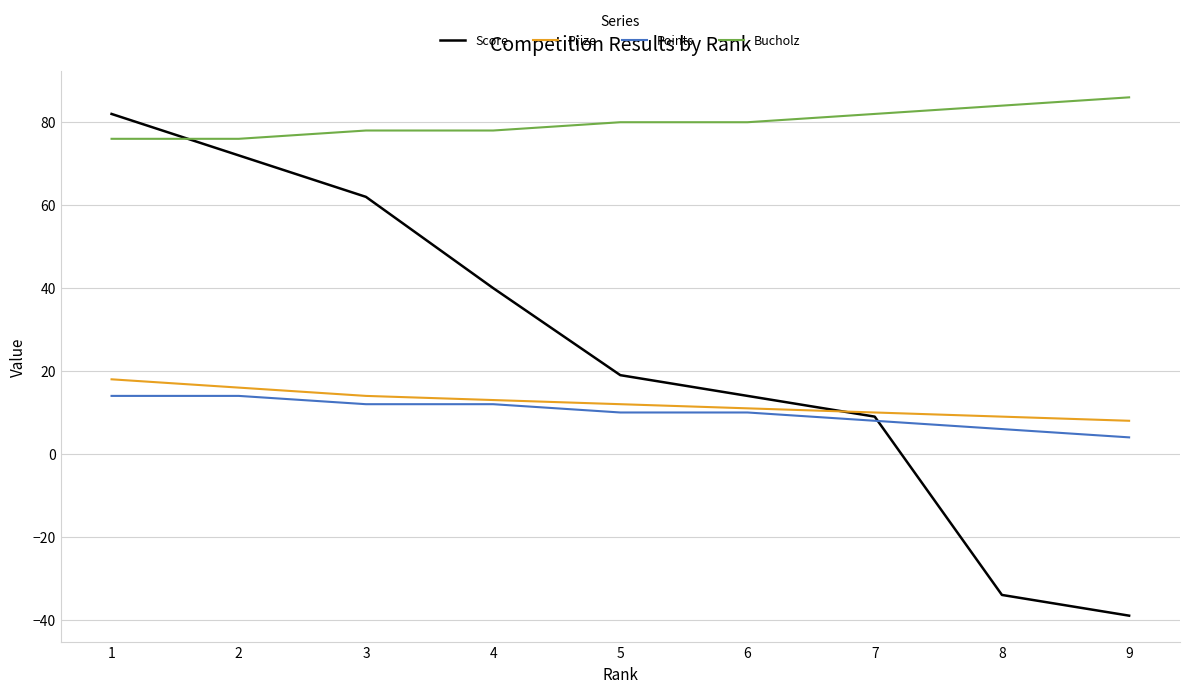

True or false: Bucholz and Prize cross at least once.

False